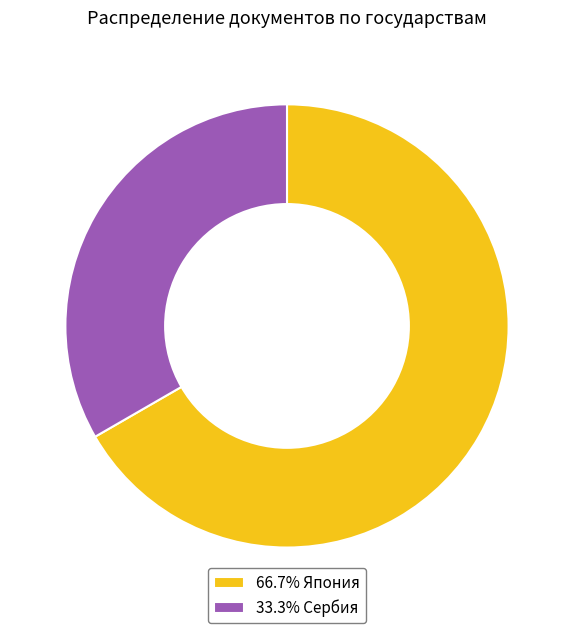

What is the ratio of the value at 66.7% Япония to the value at 33.3% Сербия?

2.0